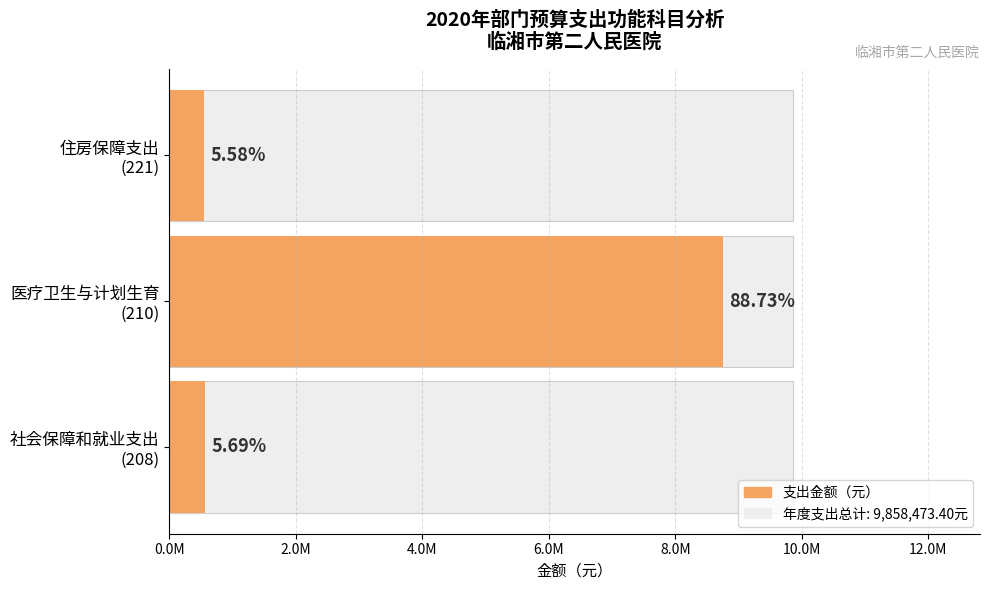

What is the change in value from 社会保障和就业支出 (208) to 医疗卫生与计划生育 (210)?

+8187116.3